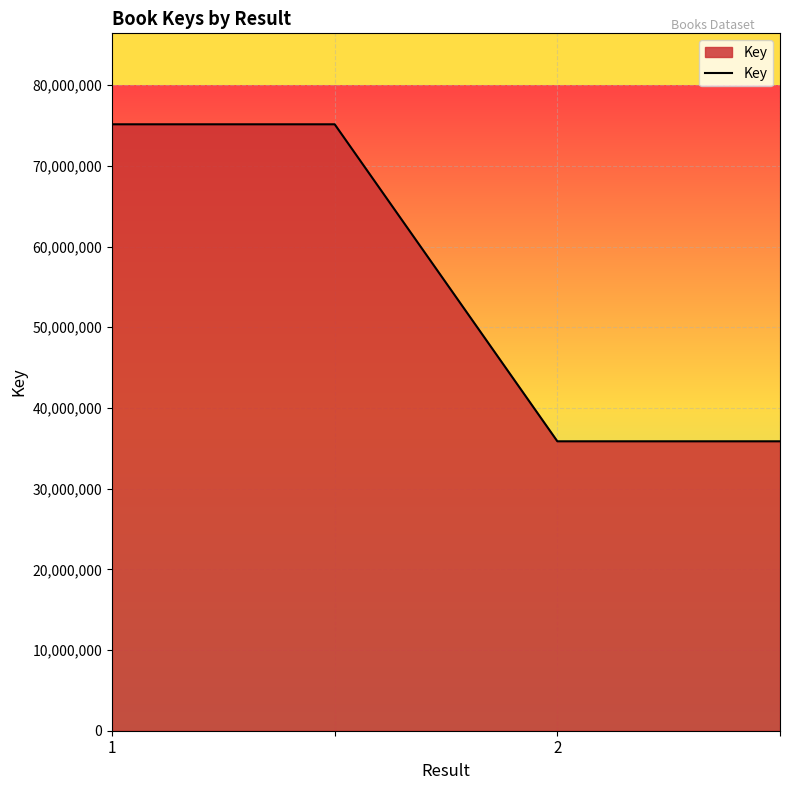

What is the sum of all values?

222032962